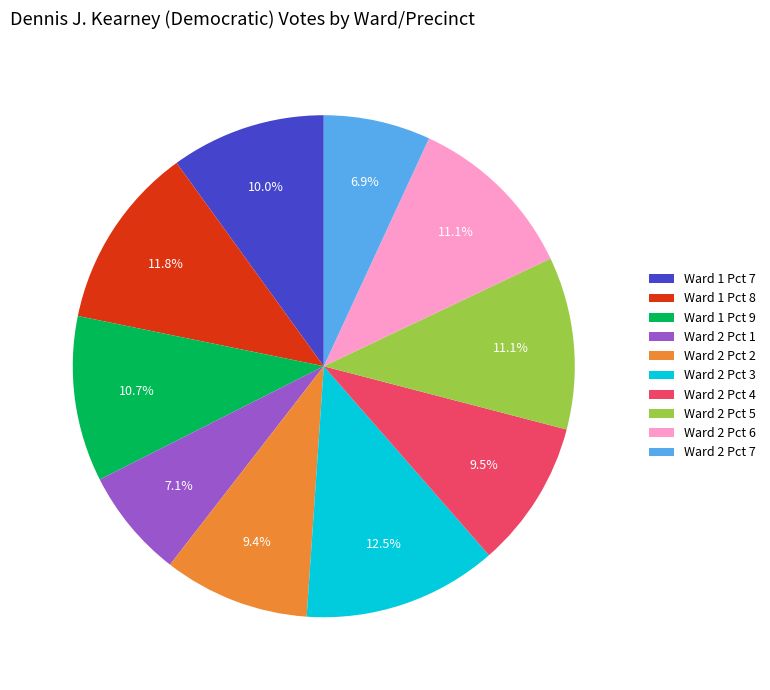

Is it true that Ward 2 Pct 4 is 1% of the pie?

False